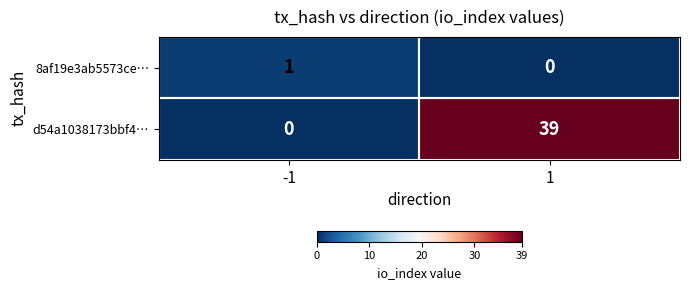

List the series in order of their peak value, lowest first.

8af19e3ab5573ce…, d54a1038173bbf4…